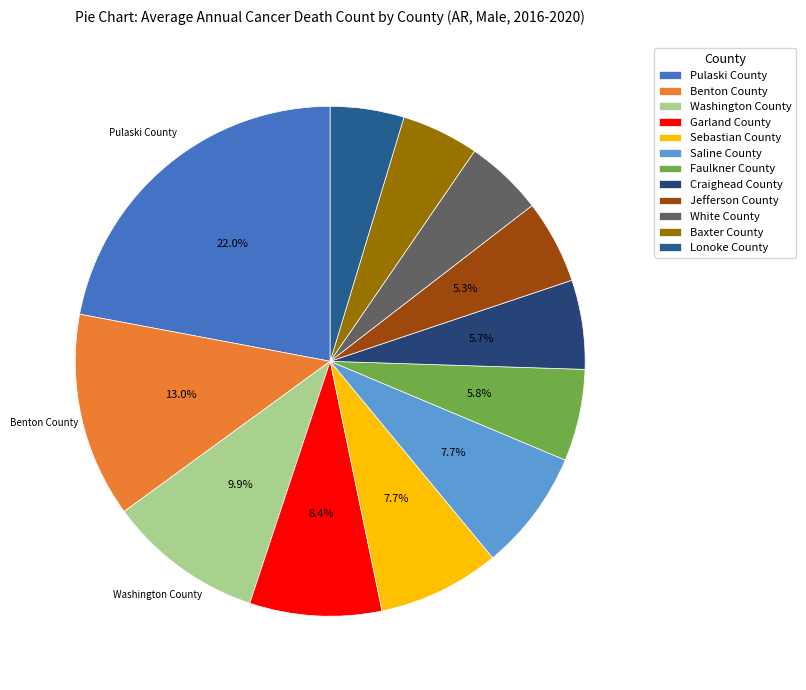

What percentage is the Benton County slice, to the nearest percent?

13%